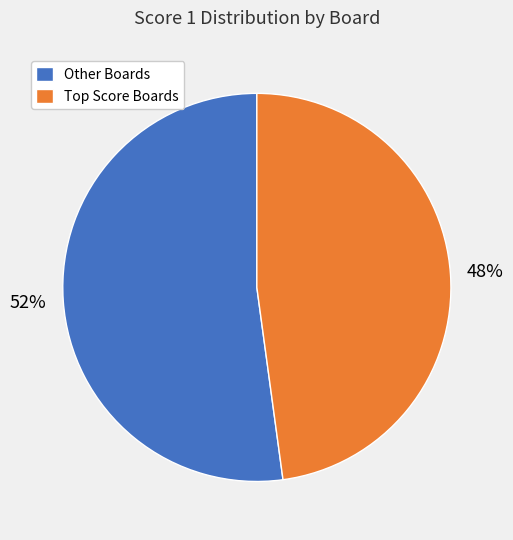

Rank the categories by value from highest to lowest.

Other Boards, Top Score Boards